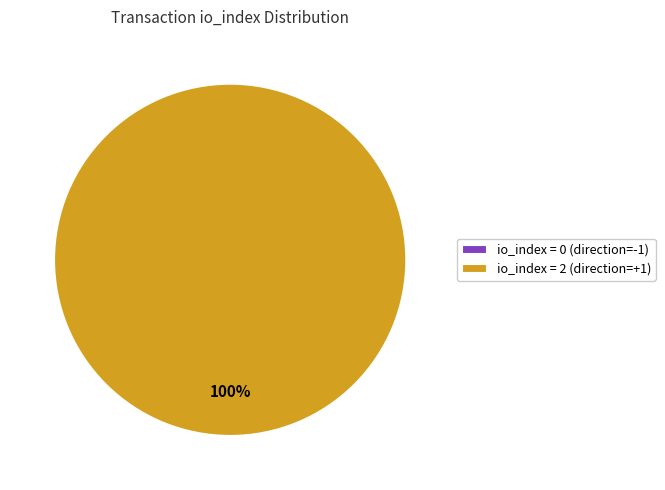

True or false: direction=1, io_index=2 accounts for 99% of the total.

False